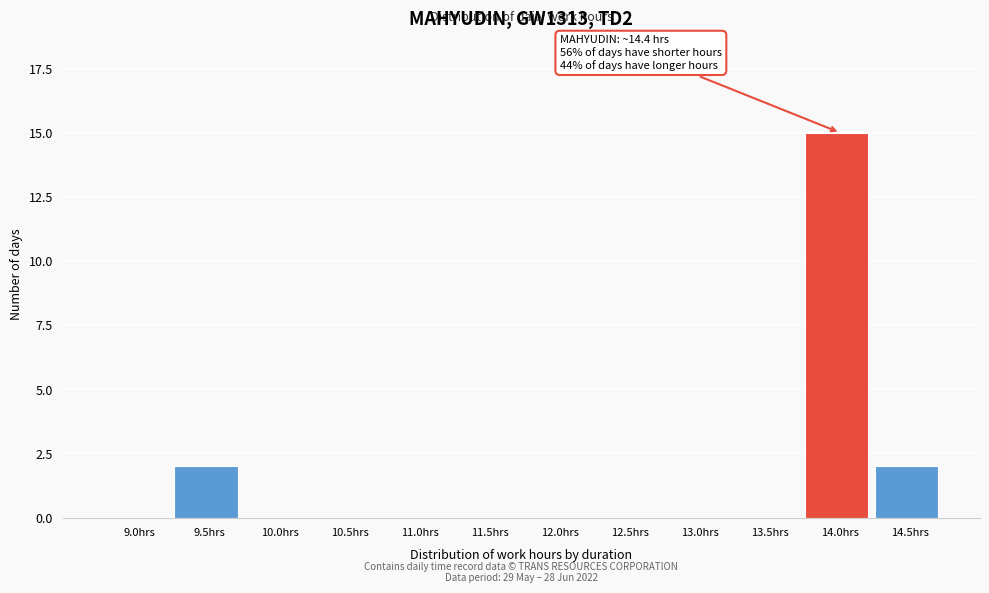

Reading left to right, what are all the values shown in this chart?

9.0hrs=0	9.5hrs=2	10.0hrs=0	10.5hrs=0	11.0hrs=0	11.5hrs=0	12.0hrs=0	12.5hrs=0	13.0hrs=0	13.5hrs=0	14.0hrs=15	14.5hrs=2